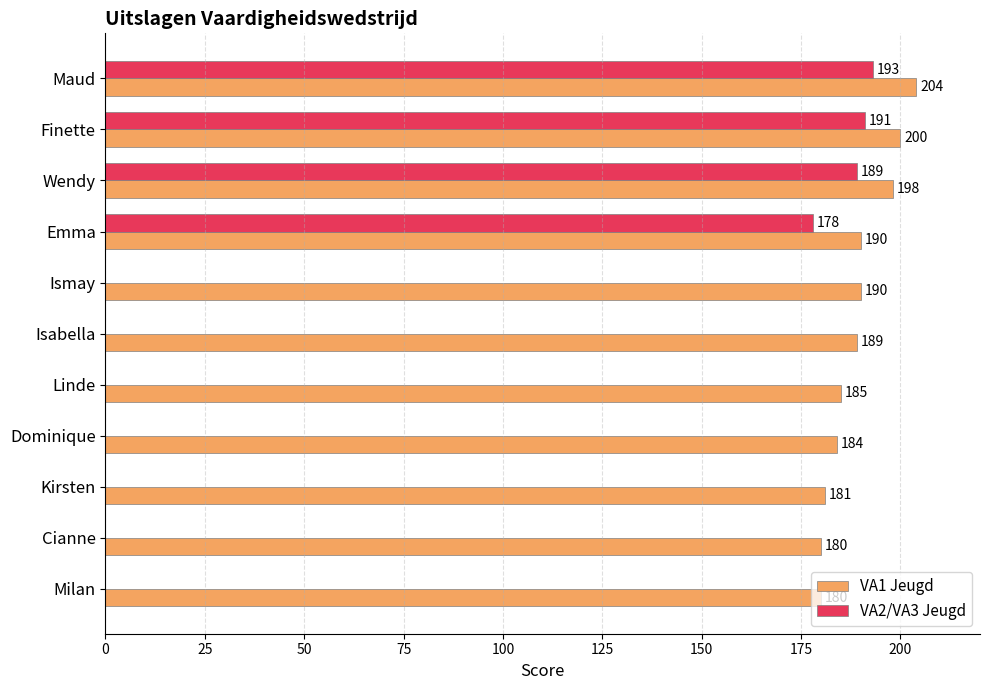

The VA1 Jeugd series shows 38 at Isabella. True or false?

False